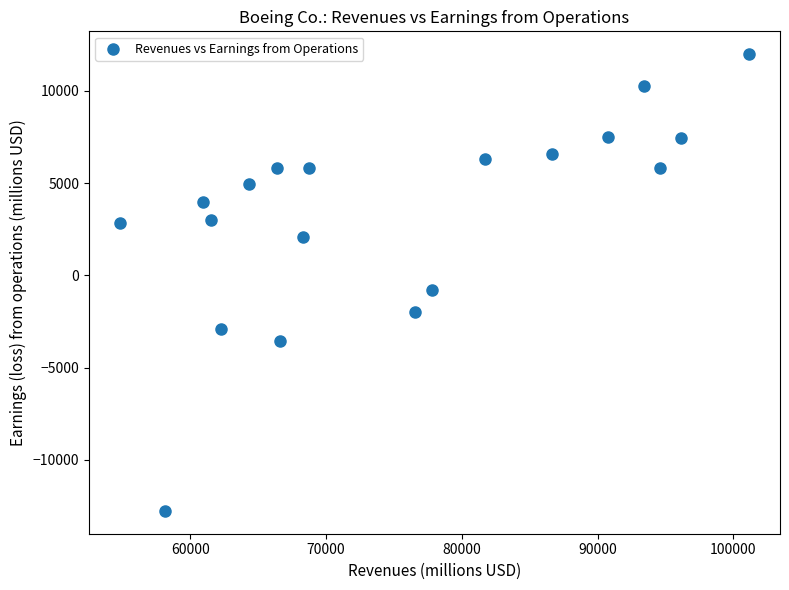

What is the range of Y values (max minus min)?

24754